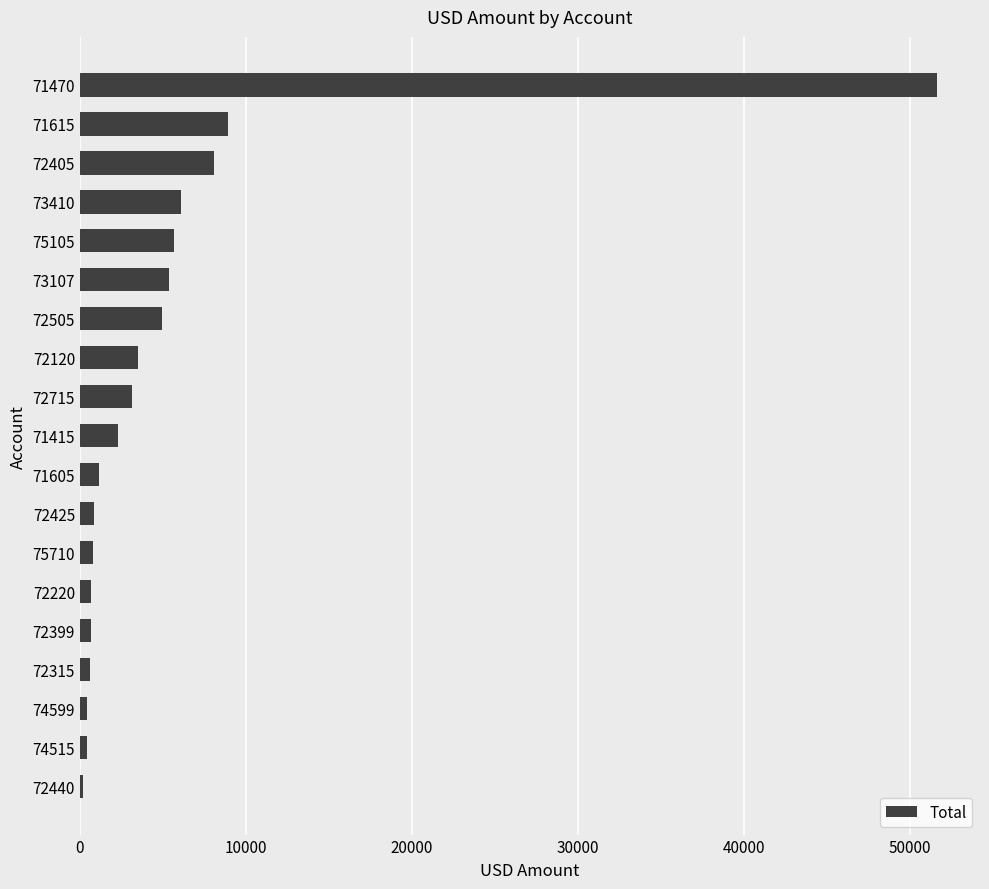

The chart shows a value of 5642.7 at 75105. True or false?

True